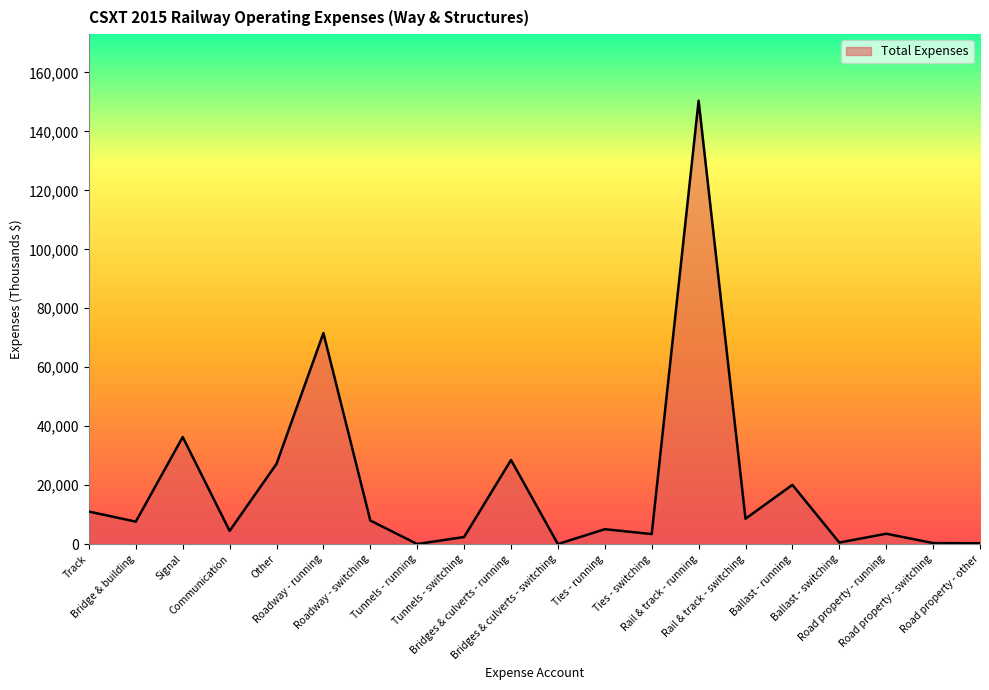

What is the maximum value shown in the chart?

150427.0